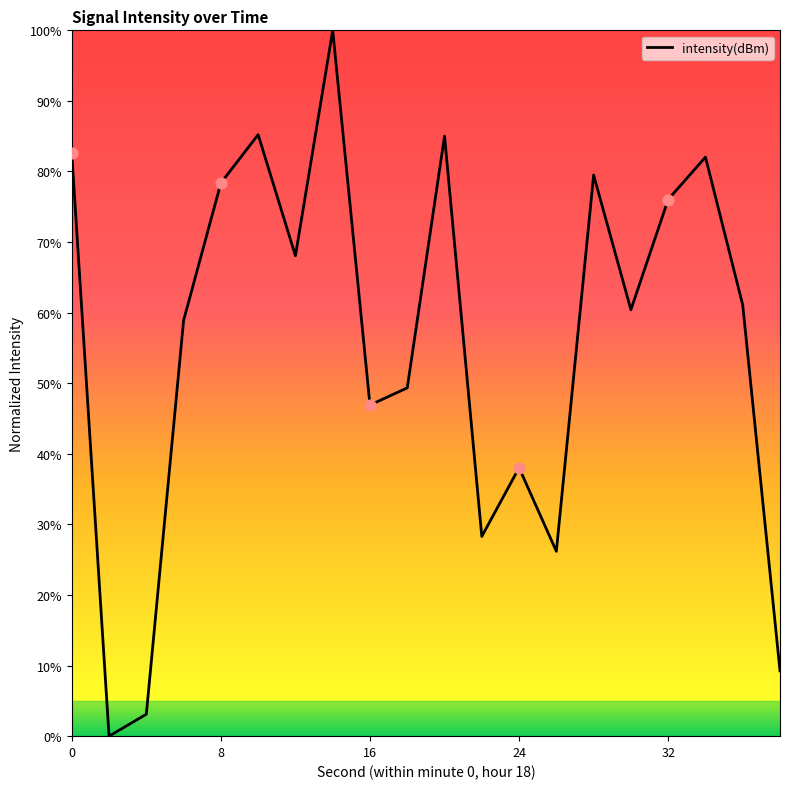

What is the difference between the maximum and minimum values?

100.0